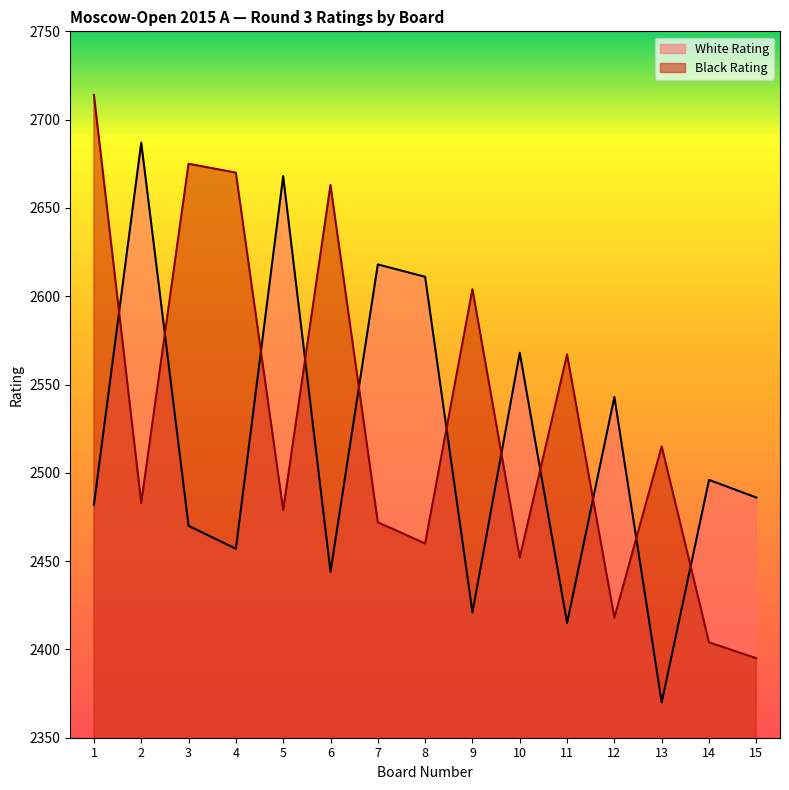

Is the value of Black Rating at 8 greater than the value of White Rating at 14?

No